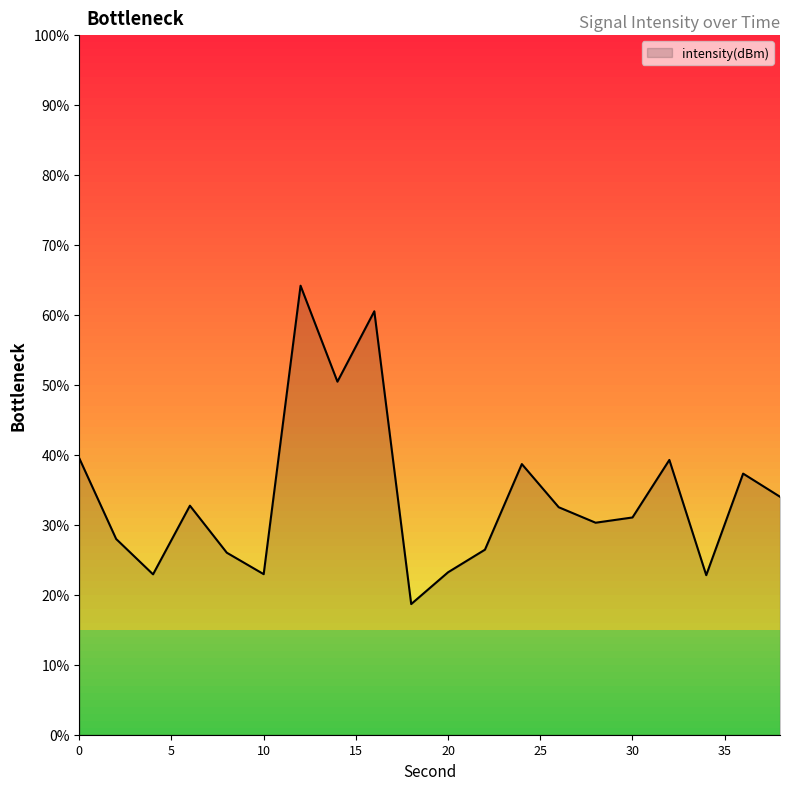

List the labels in order of value, smallest first.

18, 34, 4, 10, 20, 8, 22, 2, 28, 30, 26, 6, 38, 36, 24, 32, 0, 14, 16, 12